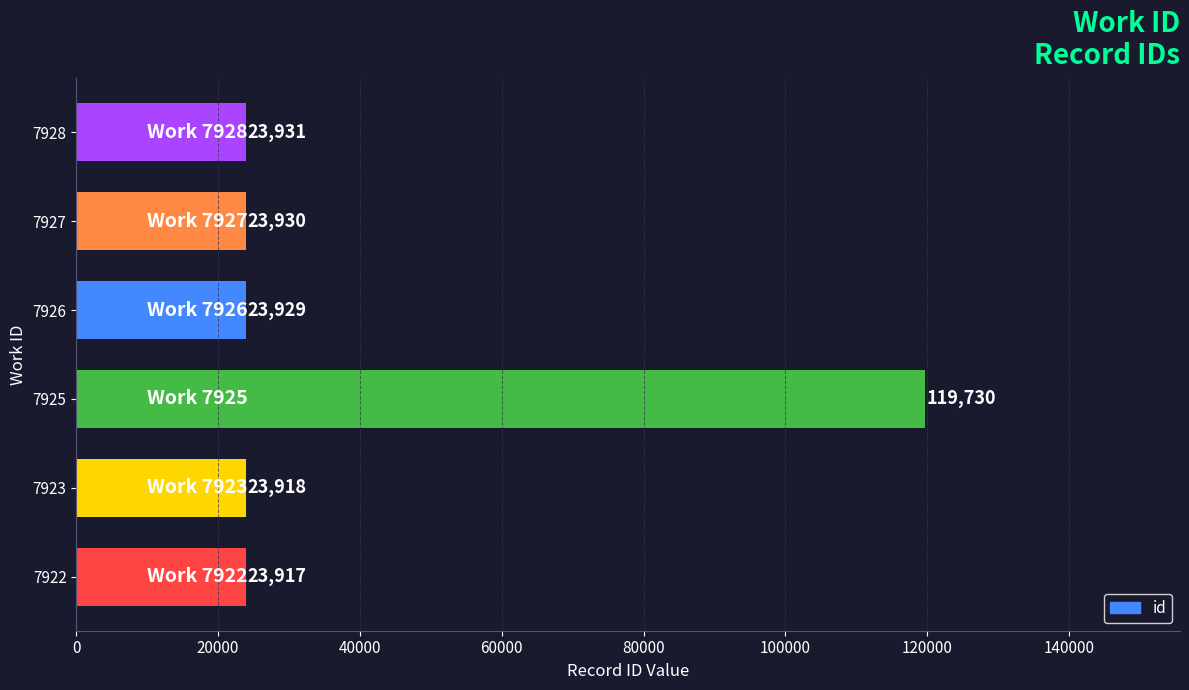

Where is the data nearest to the value 71823?

7928